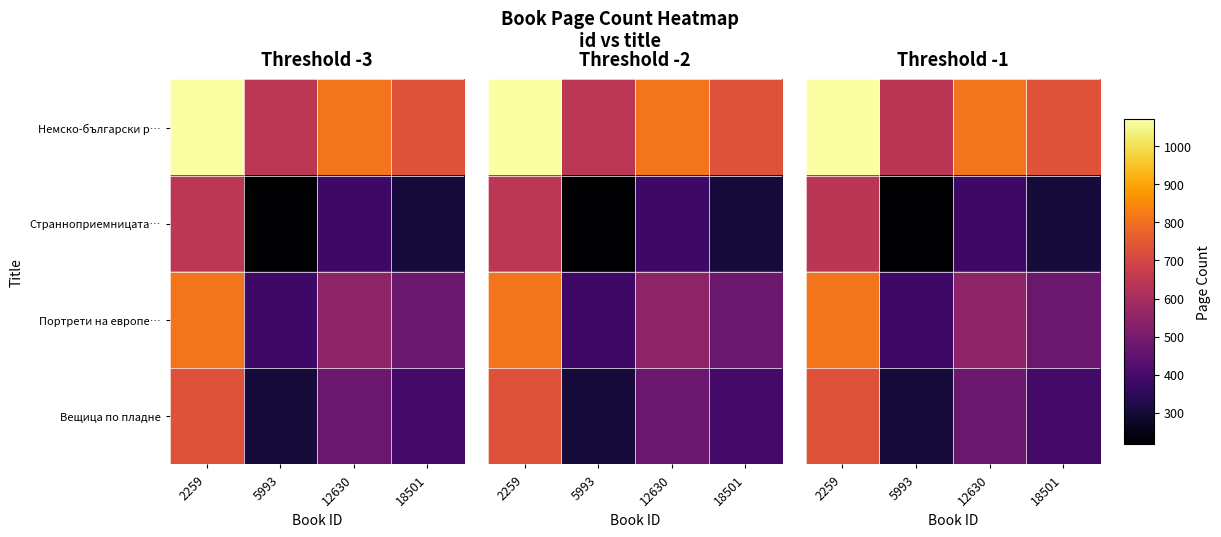

The value of Немско-български р… at 18501 is 349.7. True or false?

False